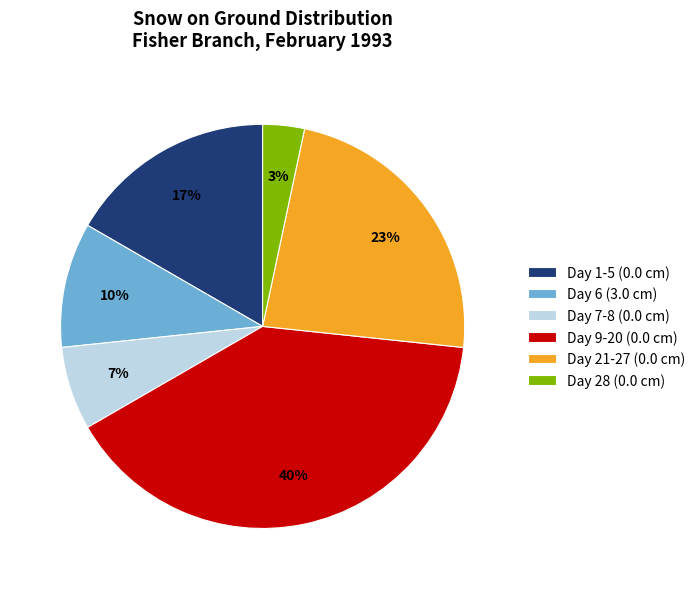

The Day 7-8 (0.0 cm) slice represents 7% of the pie. True or false?

True